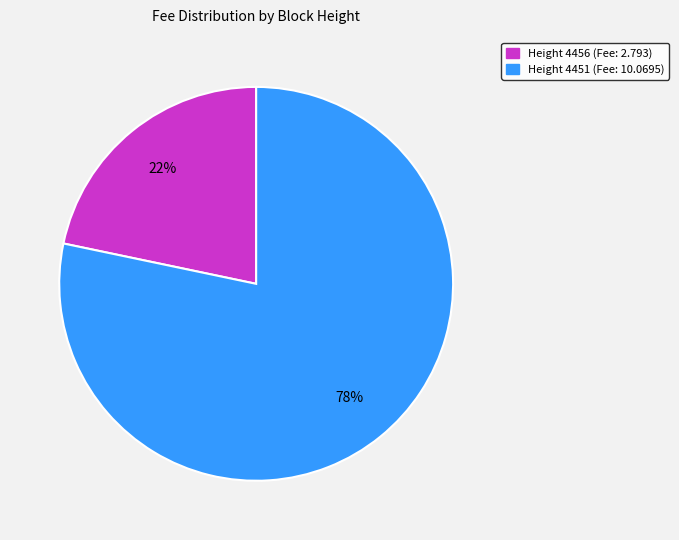

To the nearest percent, what is the average slice percentage?

50%